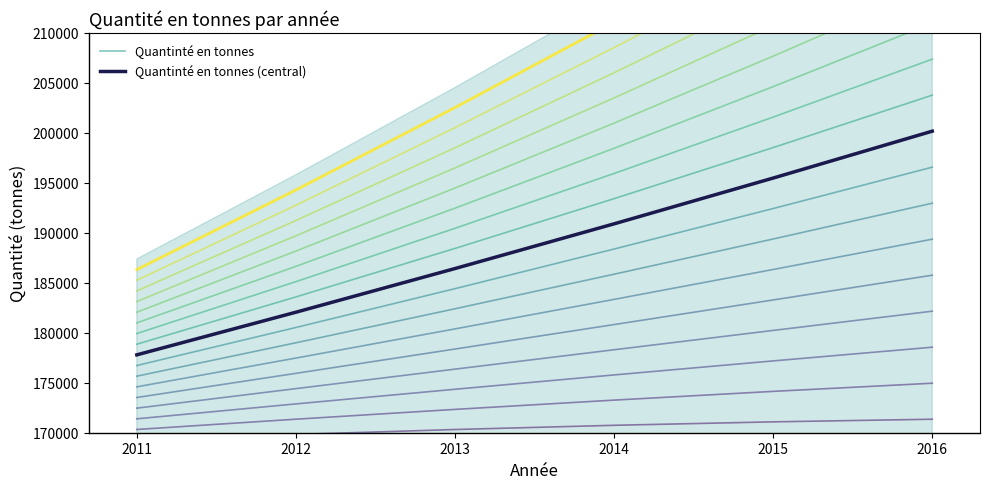

Reading left to right, what are all the values shown in this chart?

Quantinté en tonnes: 177792	182059	186429	190902	195484	200176
Quantinté en tonnes (central): 177792	182059	186429	190902	195484	200176